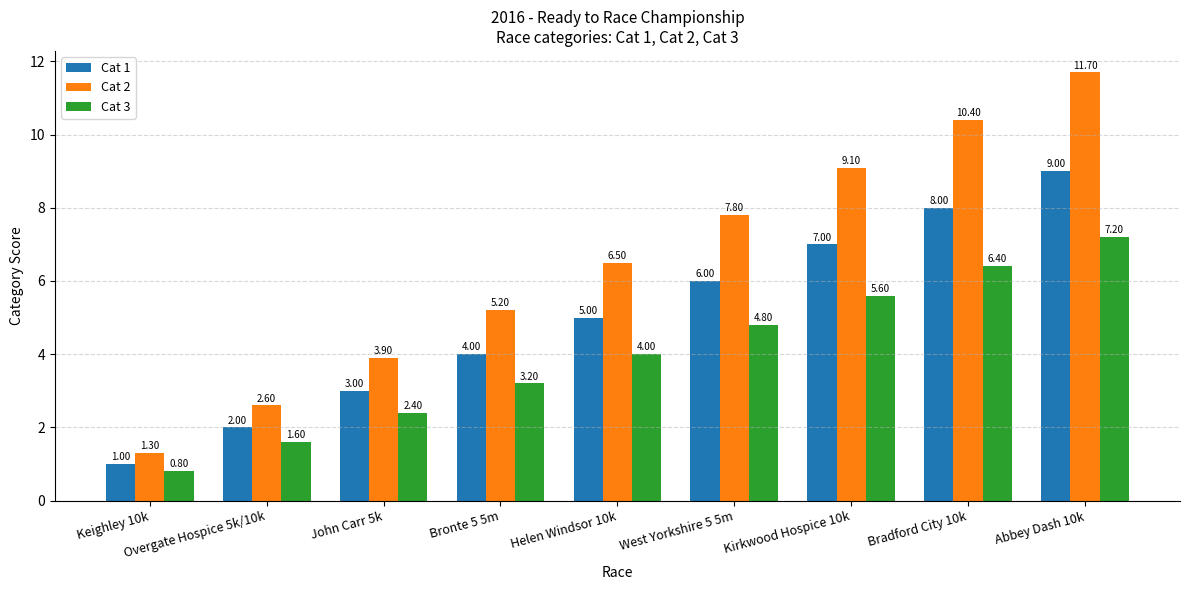

How many distinct data groups are displayed?

3